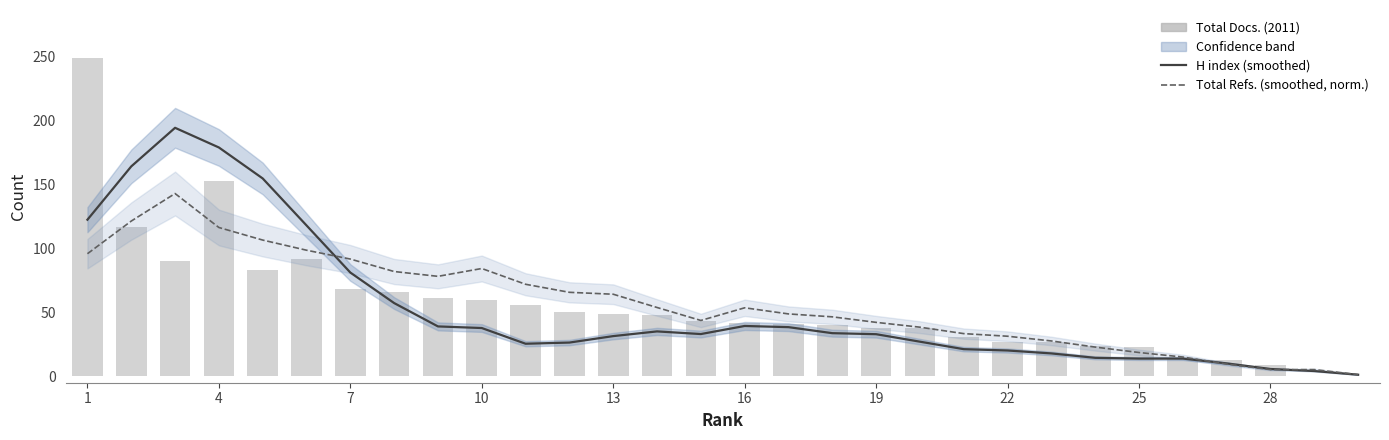

What is the sum of the H index (smoothed) values at 18 and 16?

71.4